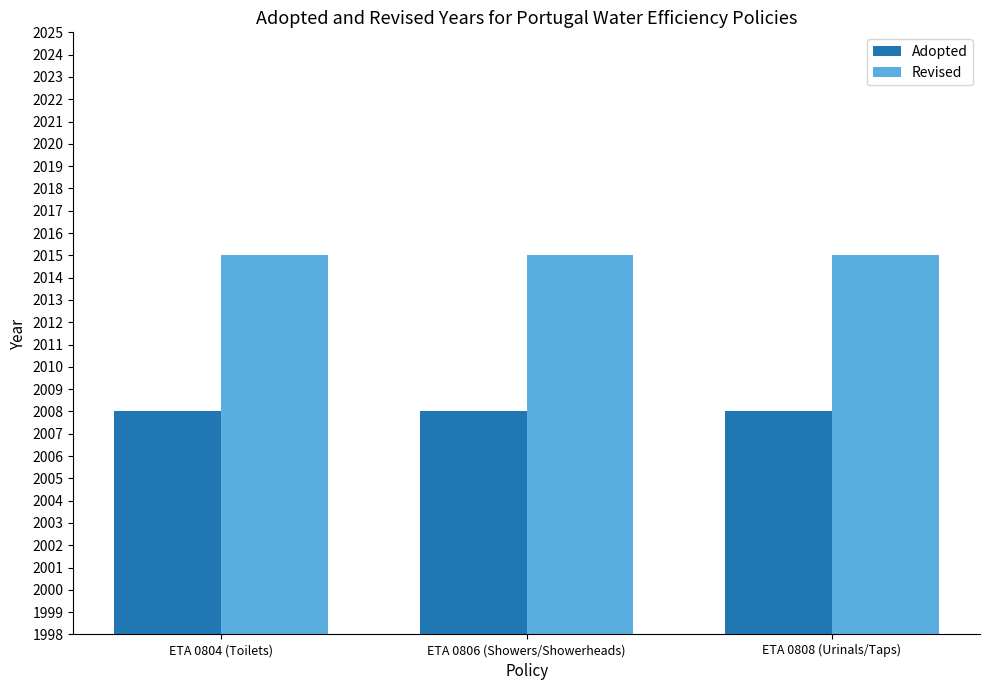

What is the label of the 2nd bar from the right?

ETA 0806 (Showers/Showerheads)